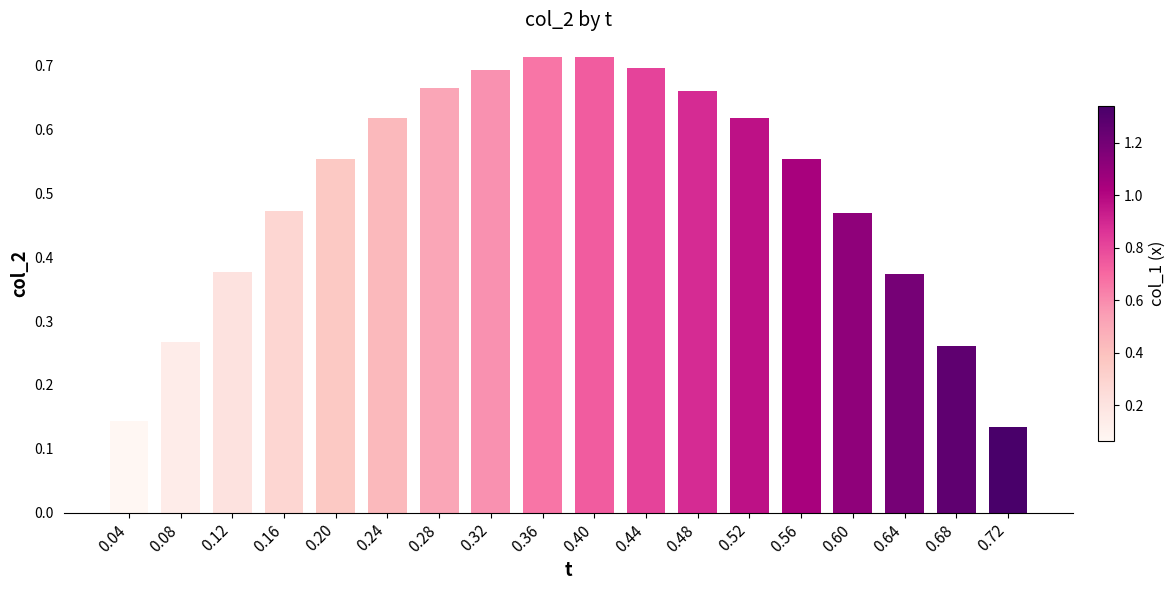

Is it true that the value at 0.32 is 0.7?

True